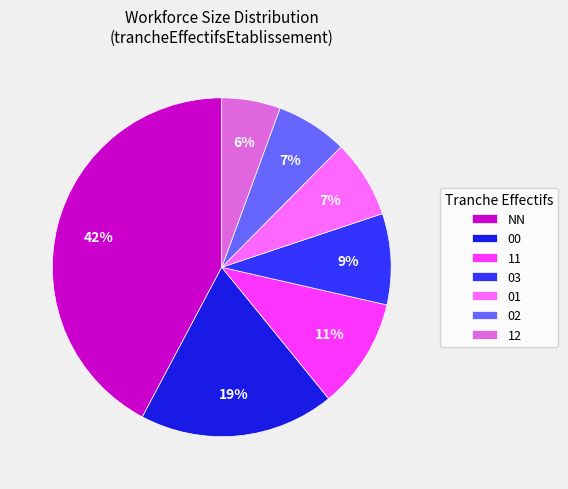

What percentage is the 03 slice, to the nearest percent?

9%